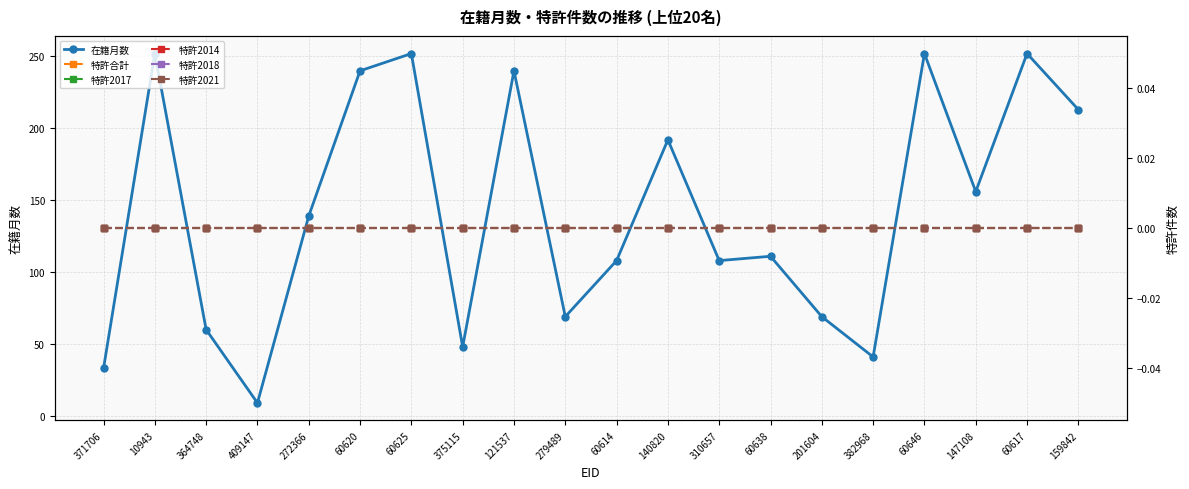

What is the total value across all series at 310657?

108